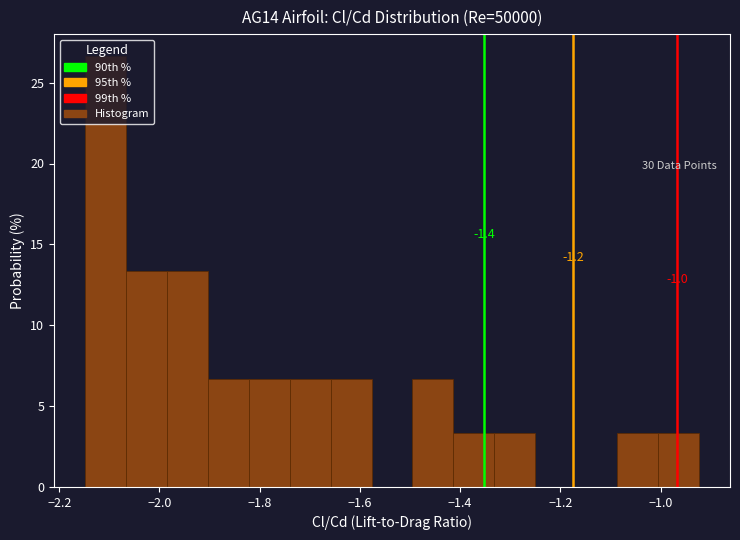

Which range on the x-axis has the tallest bar?

-2.14 to -2.06